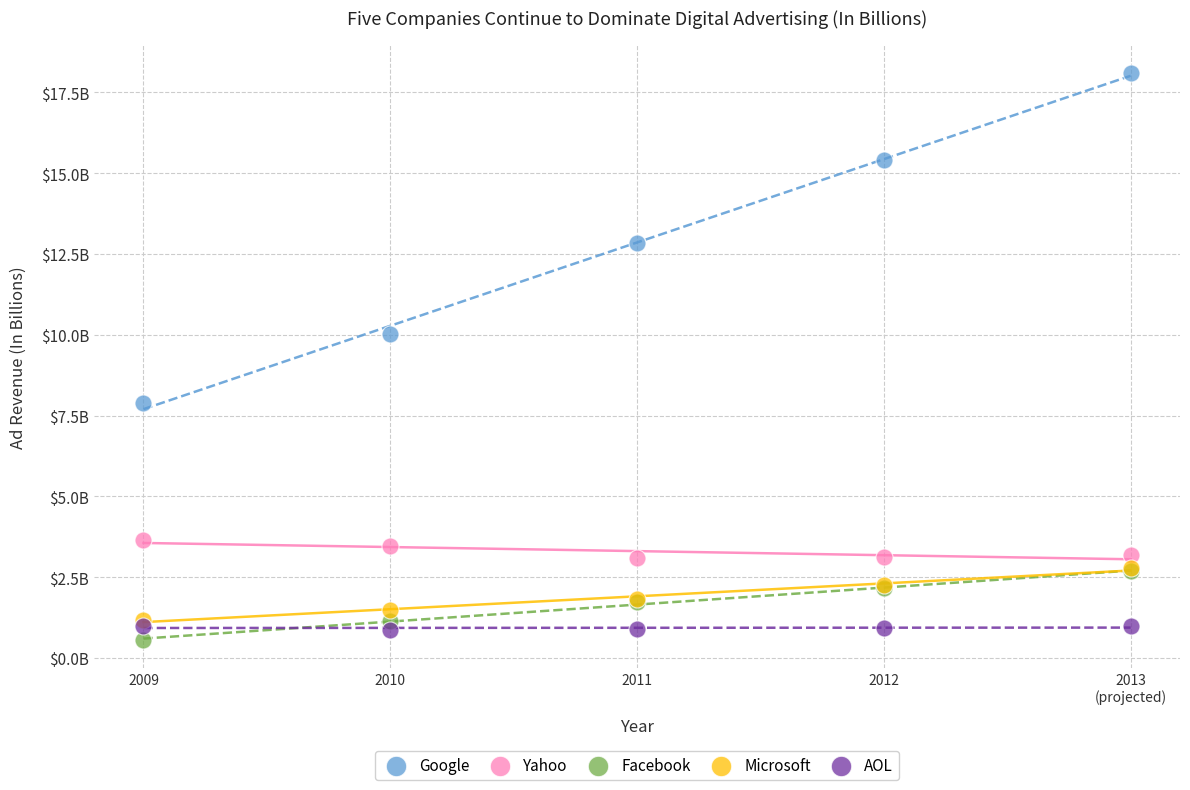

Which series has the widest spread of Y values?

Google